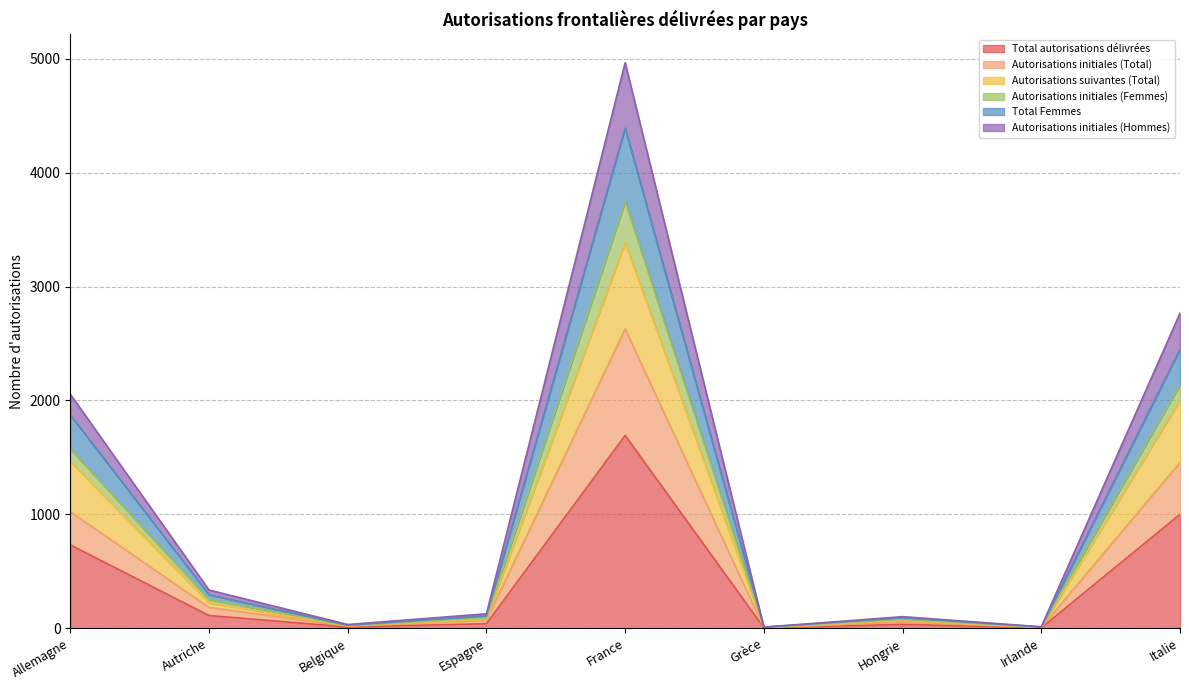

True or false: Autorisations suivantes (Total) and Autorisations initiales (Femmes) cross at least once.

False